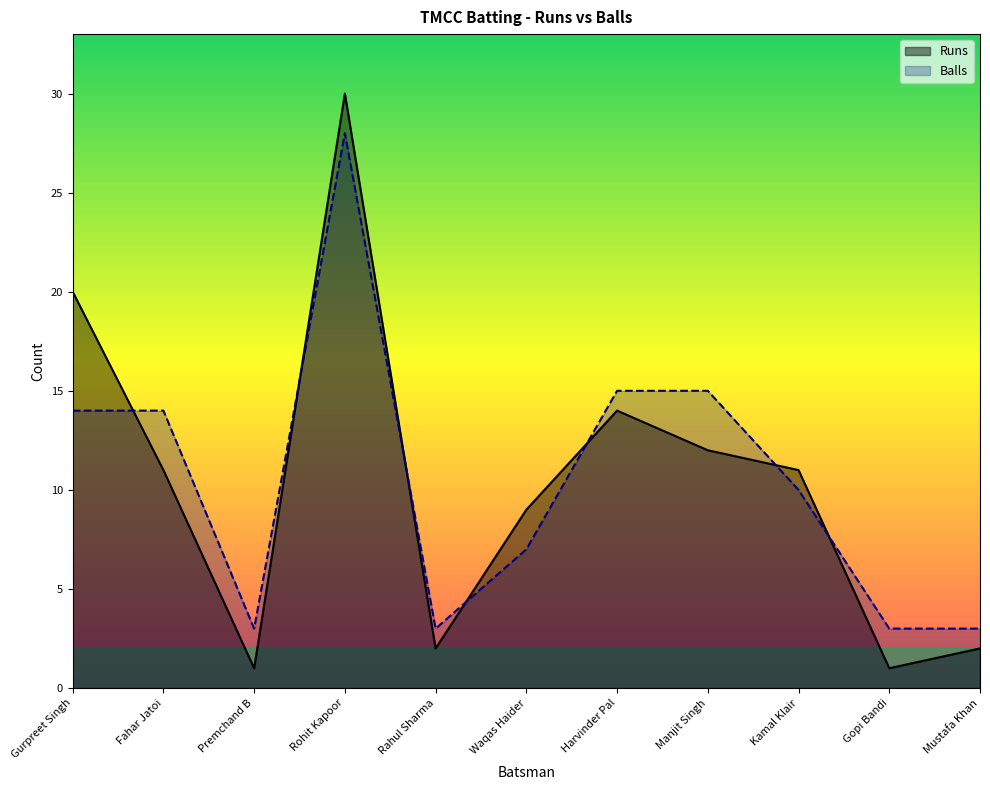

What is the difference between the maximum and minimum values in the Balls series?

25